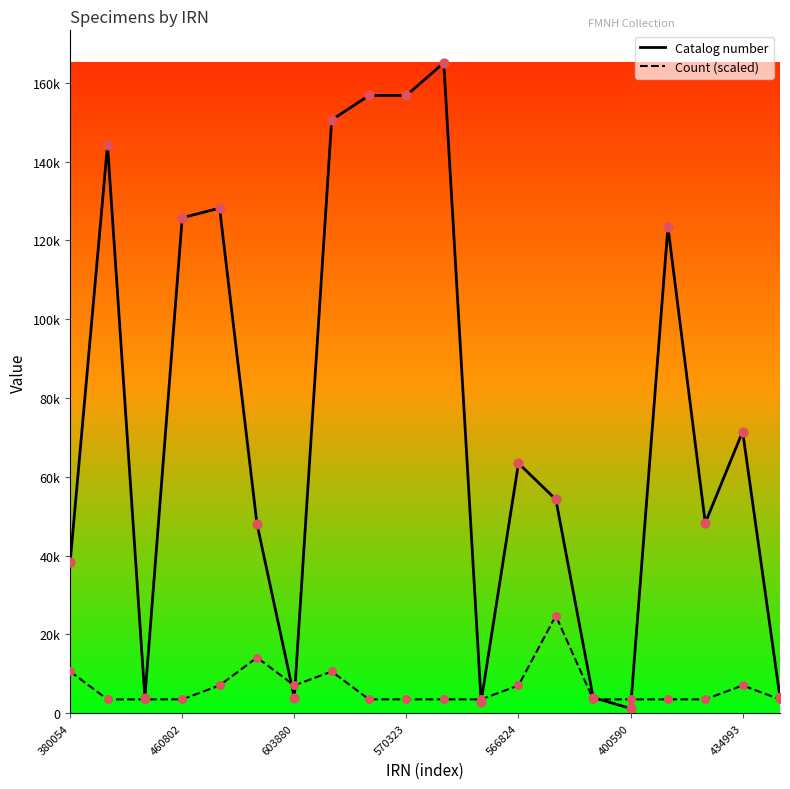

What are all the series names shown in the legend?

Catalog number, Count (scaled)